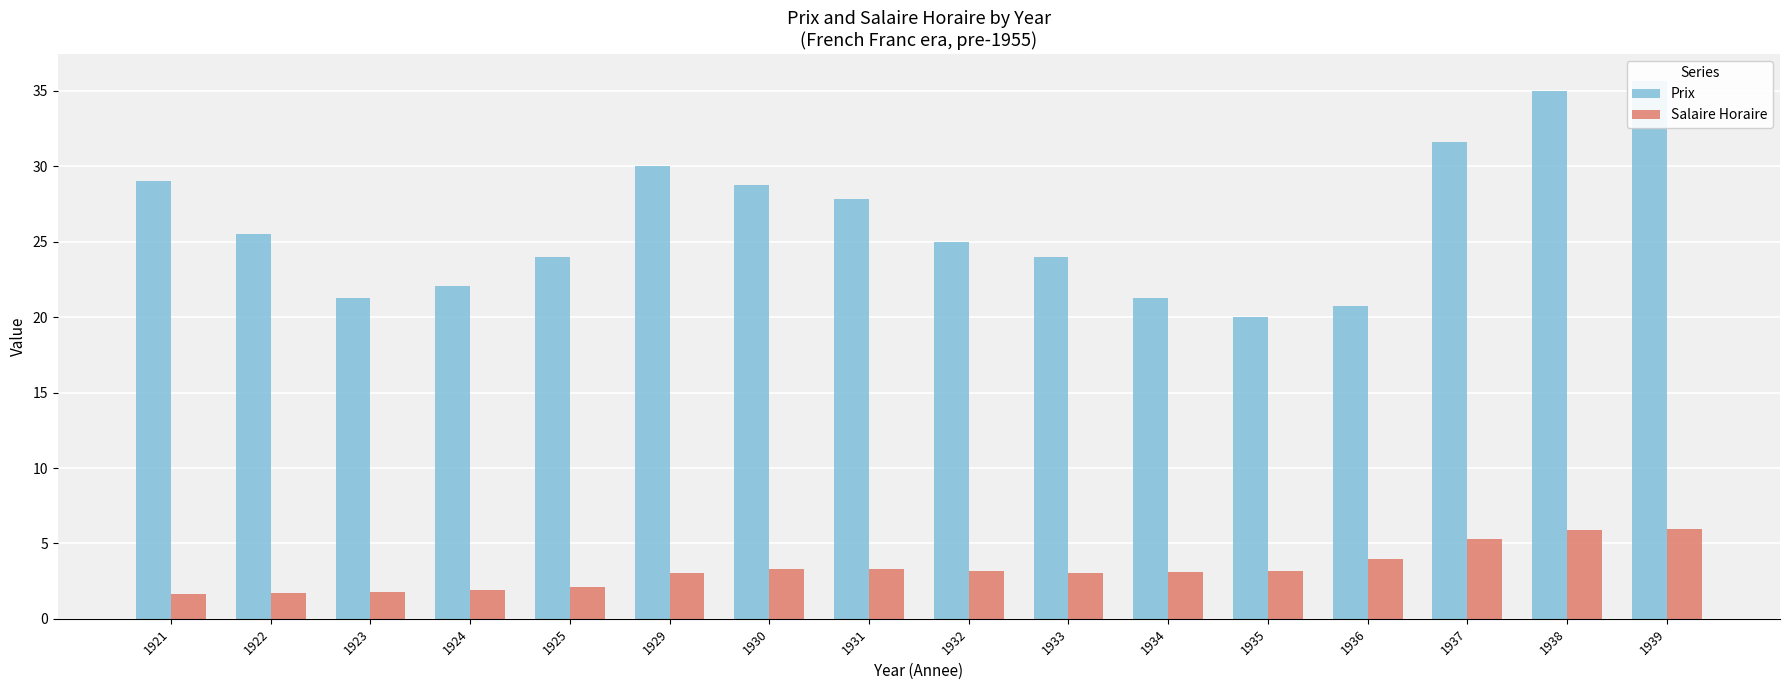

What is the total value across all series at 1935?

23.1